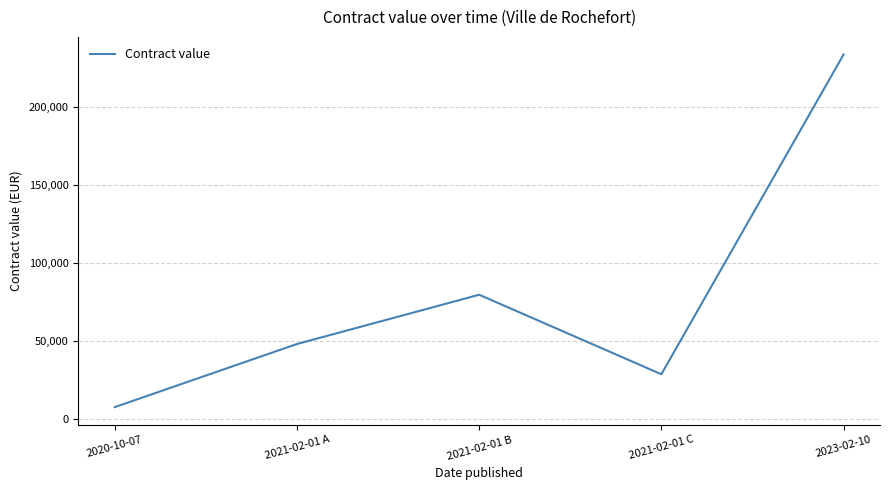

What position from the left is 2020-10-07?

1